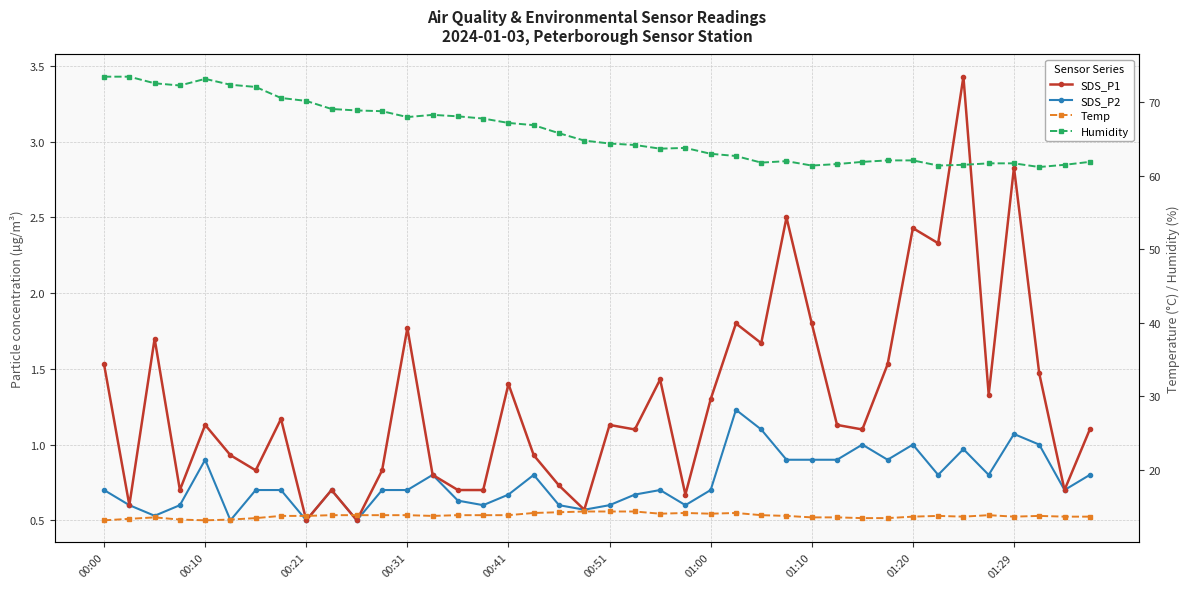

What is the difference between the maximum and second lowest values in the SDS_P1 series?

2.9